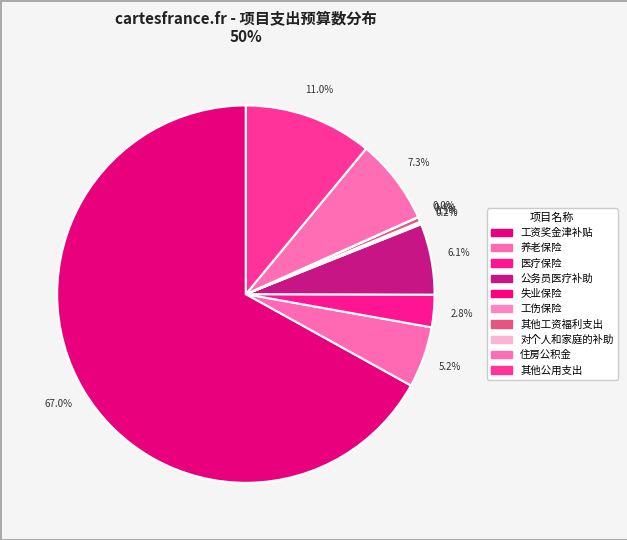

Is it true that 其他公用支出 is 11% of the pie?

True